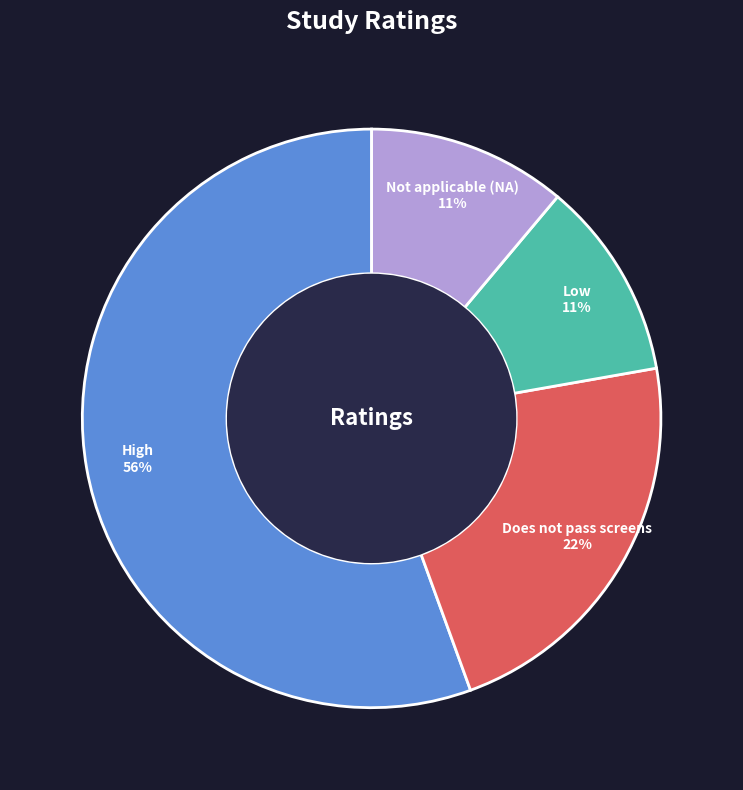

Approximately how many times larger is the value at Low compared to Does not pass screens?

0.5